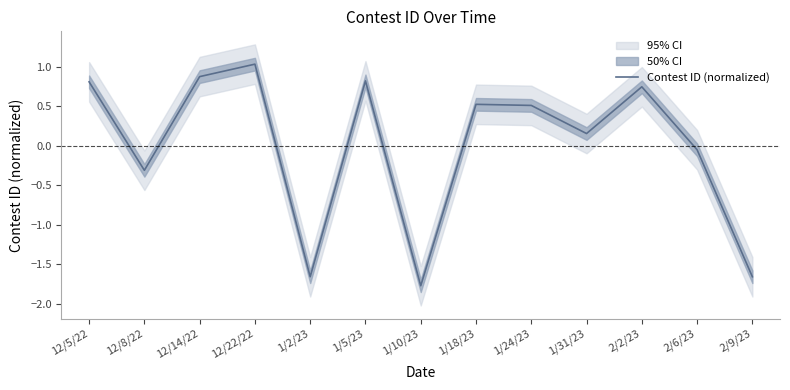

Rank the categories by value from highest to lowest.

12/22/22, 12/14/22, 1/5/23, 12/5/22, 2/2/23, 1/18/23, 1/24/23, 1/31/23, 2/6/23, 12/8/22, 1/2/23, 2/9/23, 1/10/23